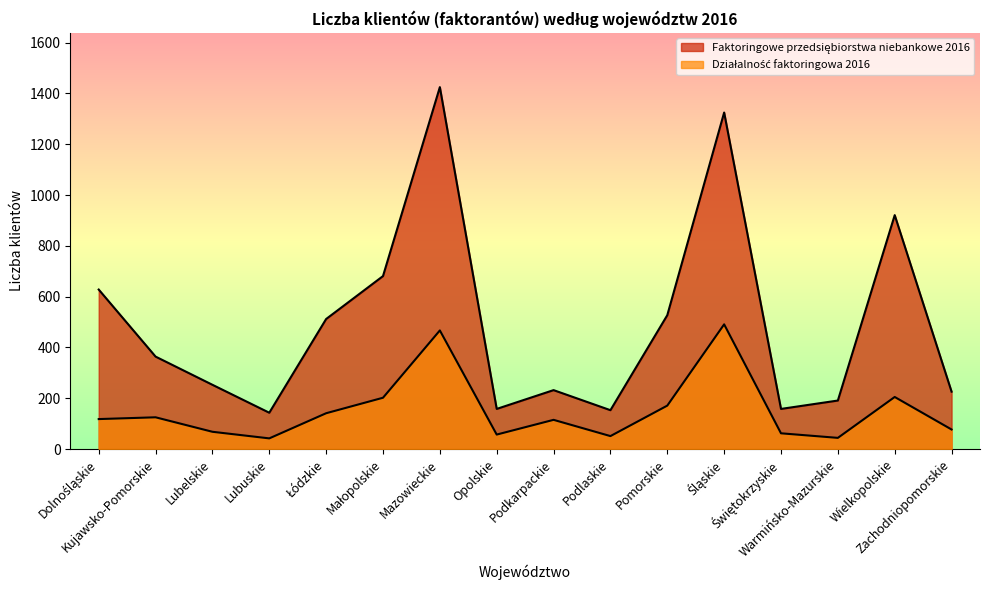

Count the number of categories in the chart.

16